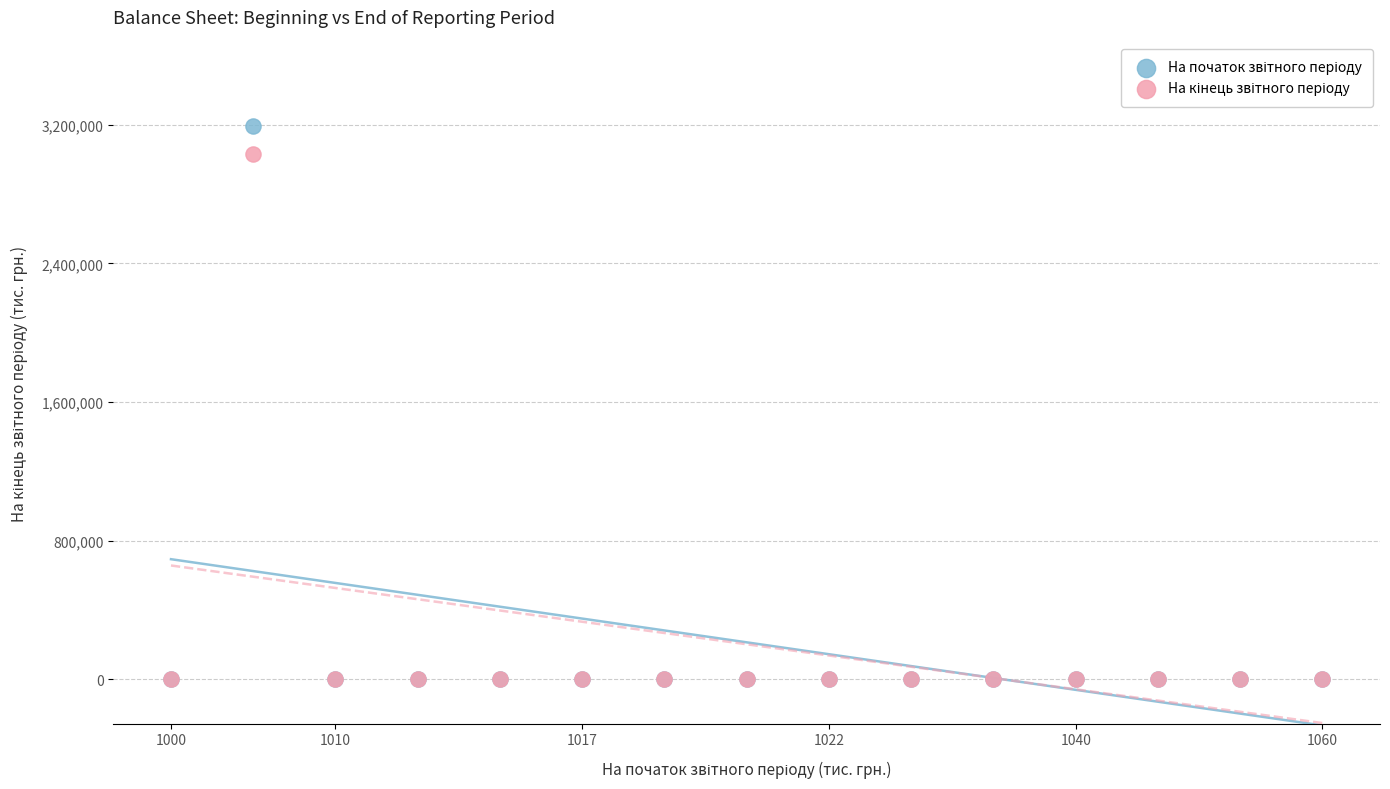

Across all series, what Y value is closest to 1598156?

3029164